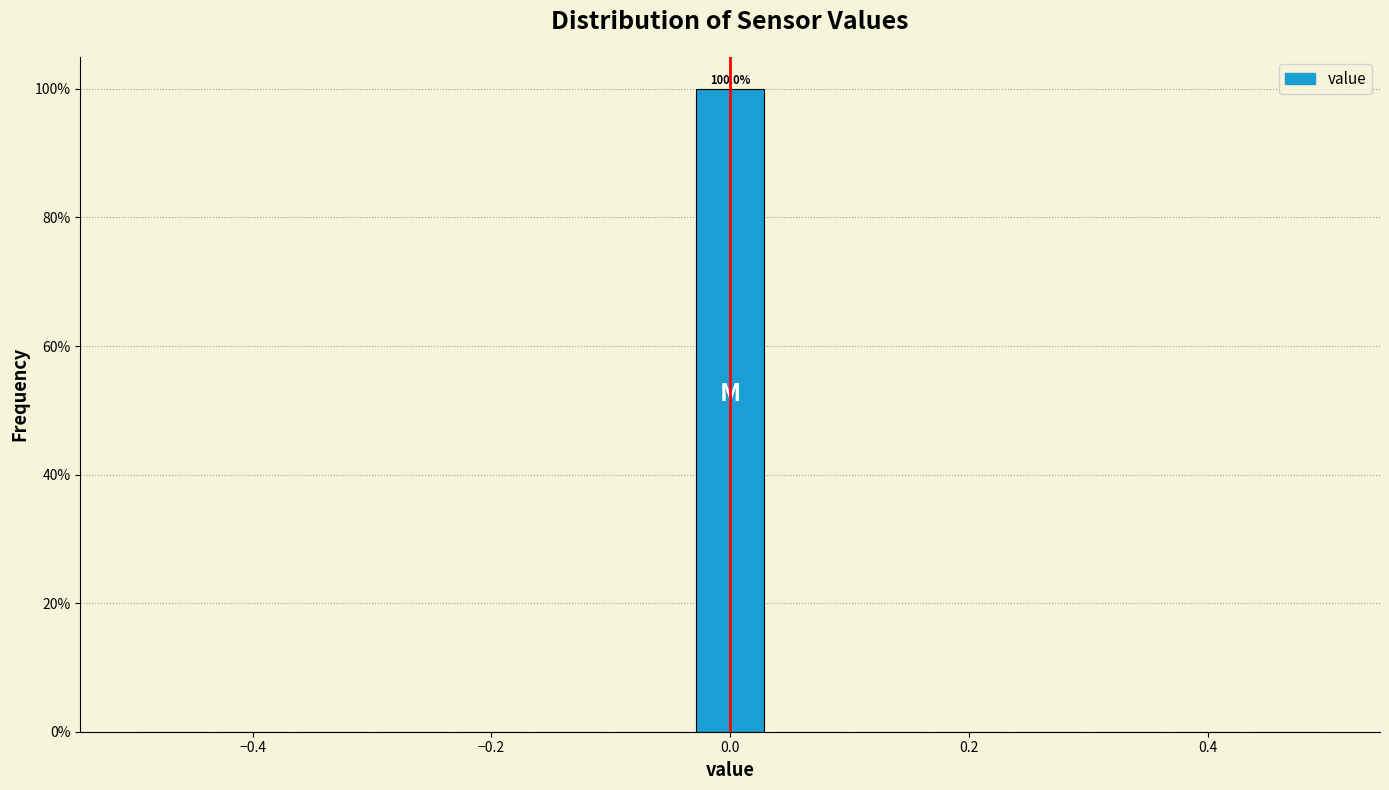

Read against the x-axis, roughly where is the centre of the tallest bar?

0.00